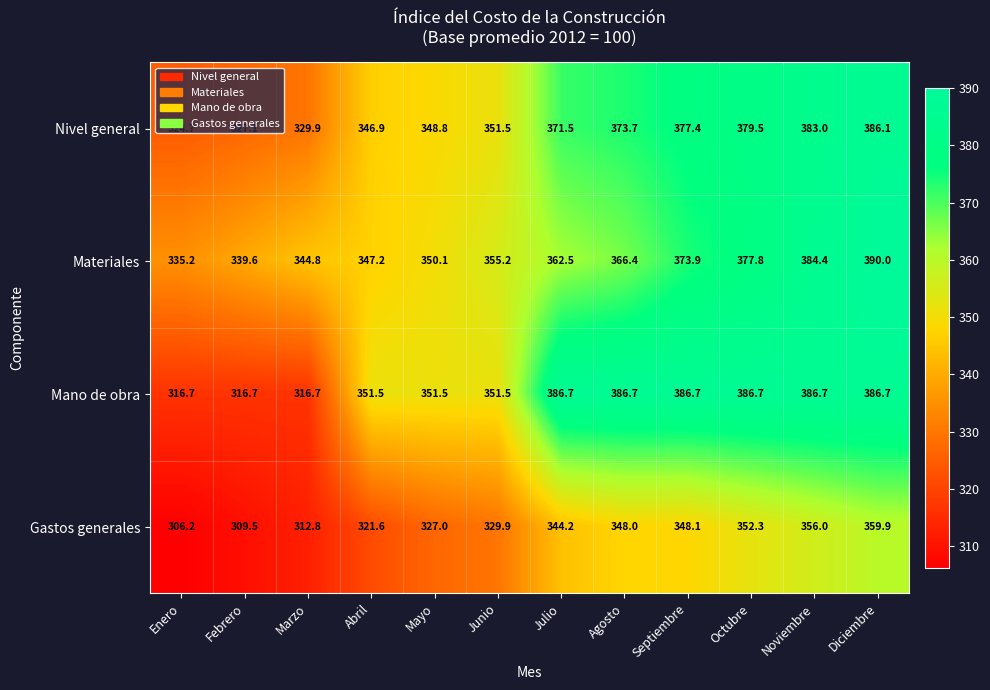

At Febrero, list the series in order from smallest to largest.

Gastos generales, Mano de obra, Nivel general, Materiales